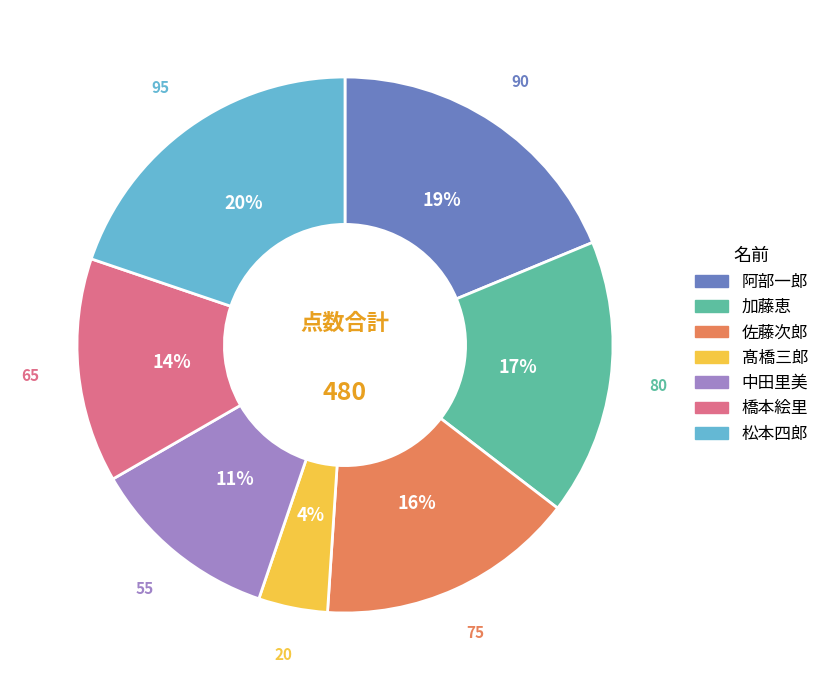

The 松本四郎 slice represents 6% of the pie. True or false?

False